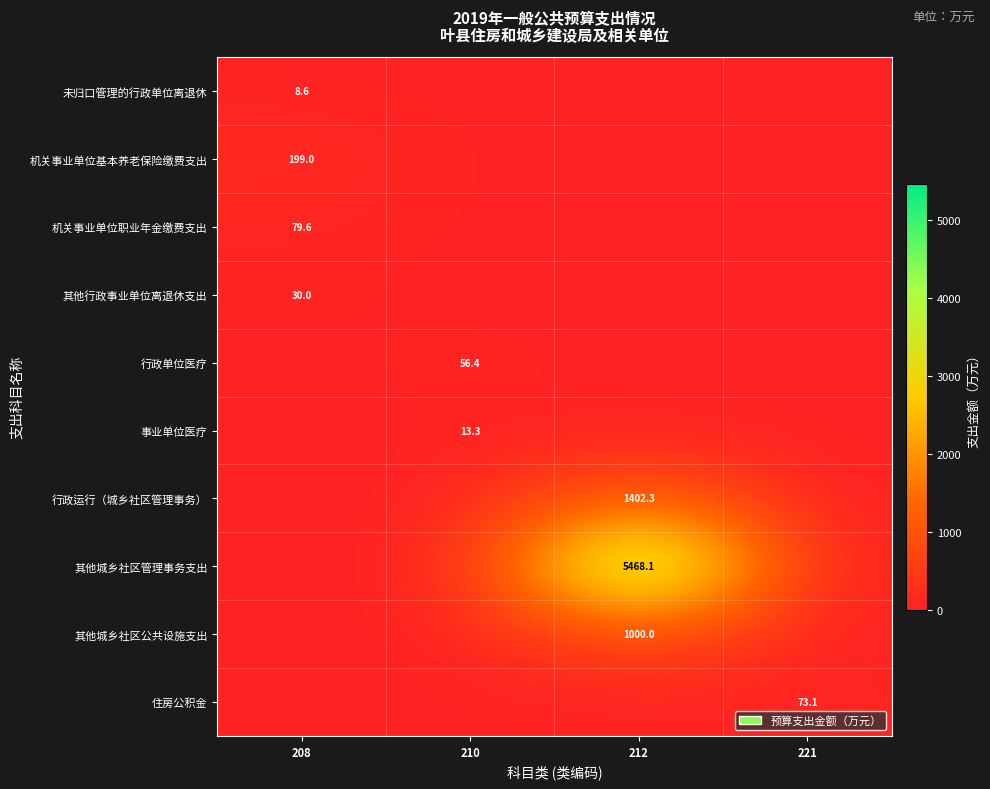

True or false: 行政运行（城乡社区管理事务） has a value of 1402.3 at 212.

True